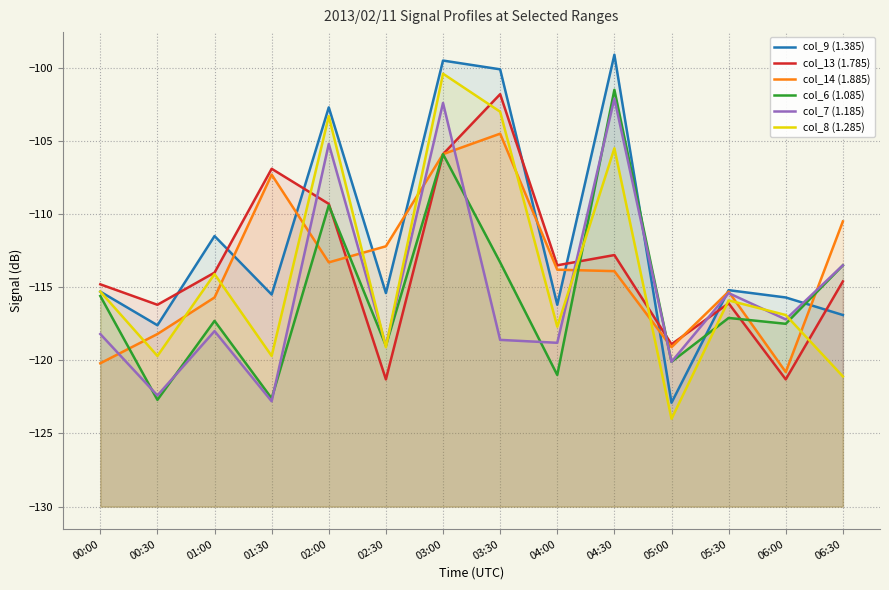

Which series ends up on top after the final intersection of col_9 (1.385) and col_13 (1.785)?

col_13 (1.785)